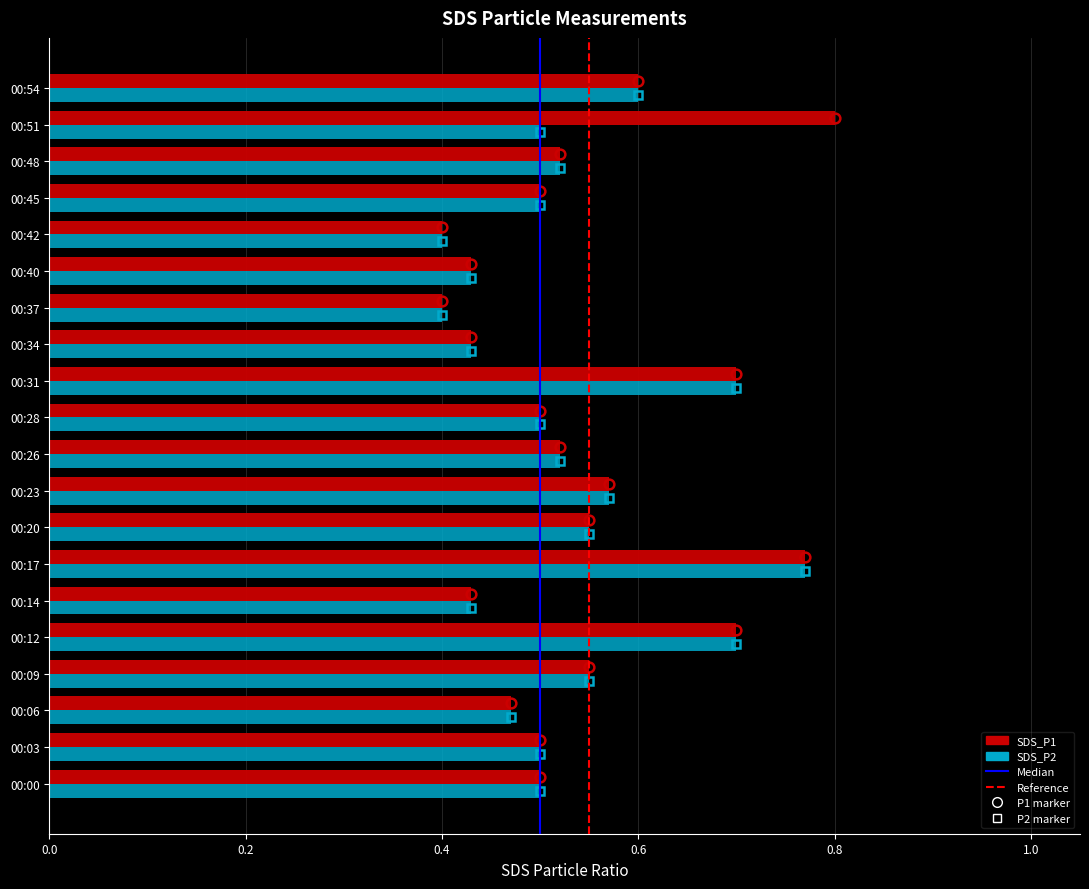

What is the sum of all SDS_P1 values?

10.8